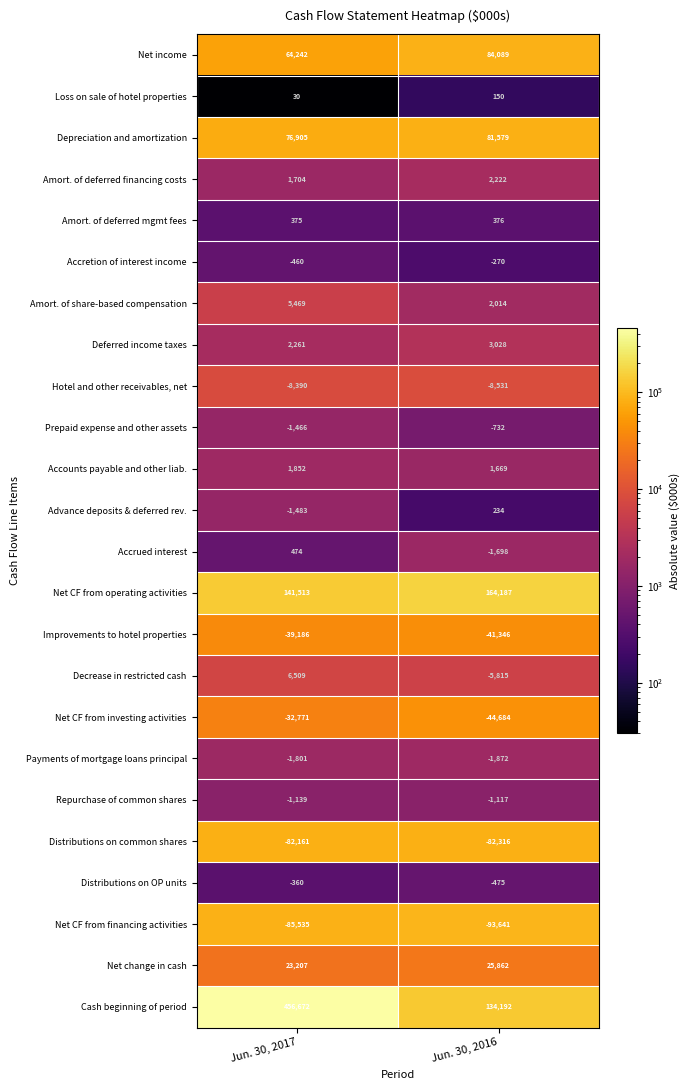

Which series has the largest total across all categories?

Cash beginning of period